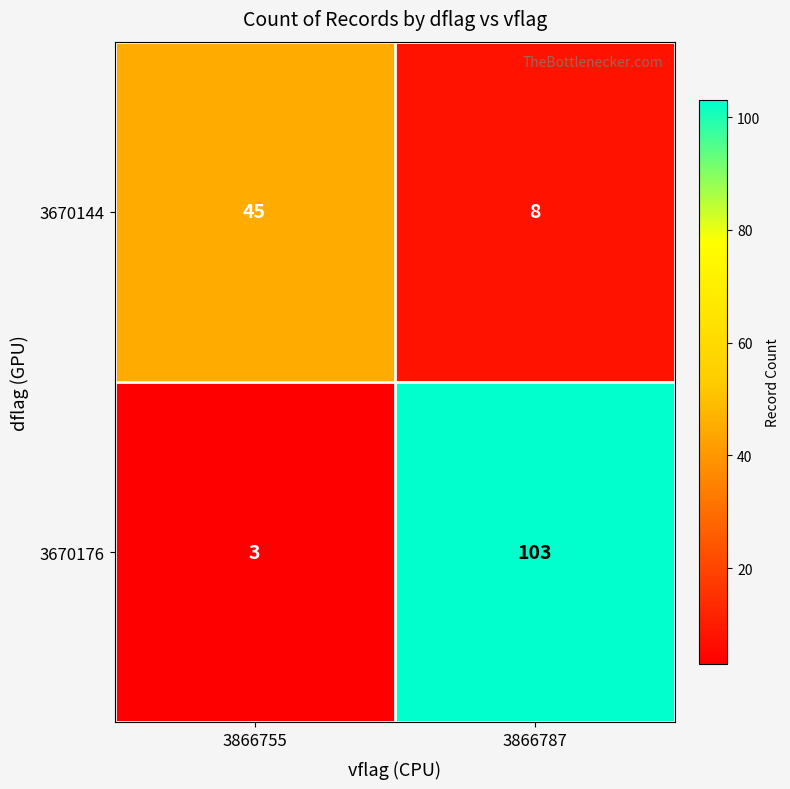

Read the 3670176 value at 3866787.

103